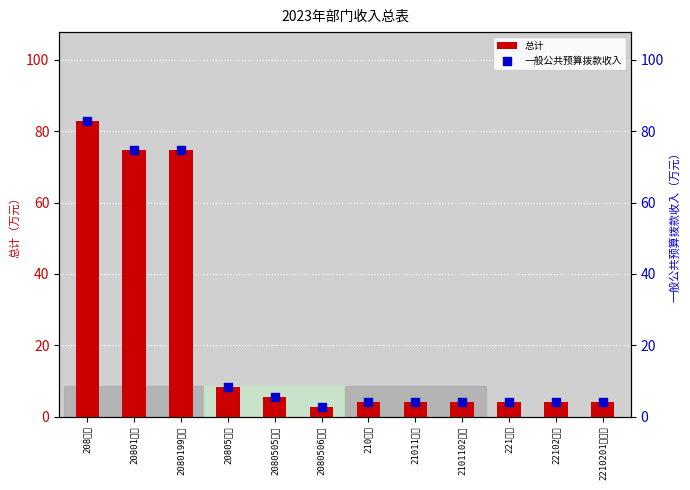

Which series has the largest total across all categories?

总计